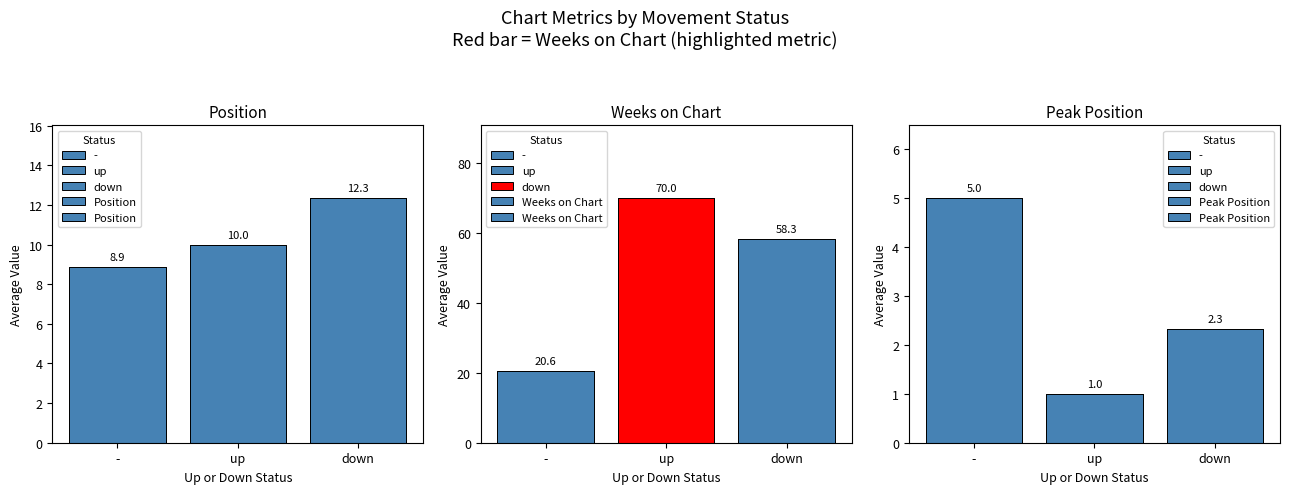

True or false: Weeks on Chart has a value of 20.6 at -.

True